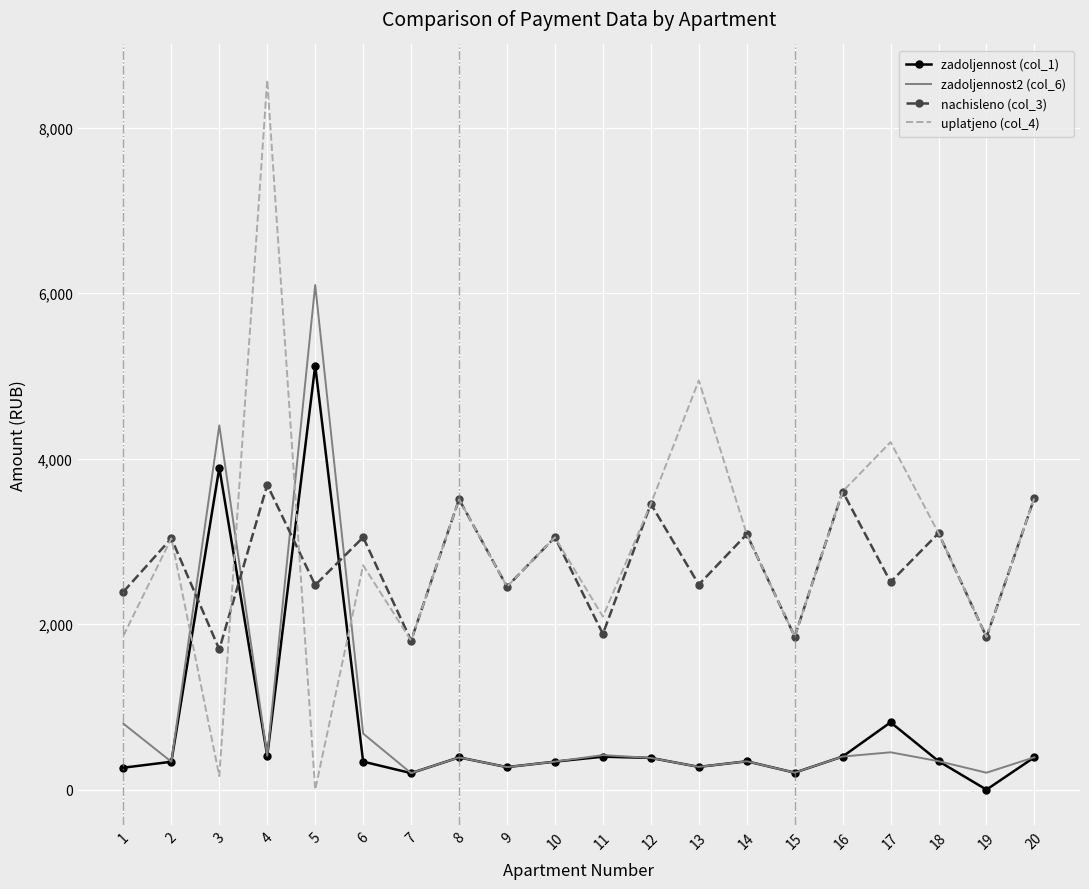

In nachisleno (col_3), how many points are lower than both neighbors (excluding endpoints)?

9